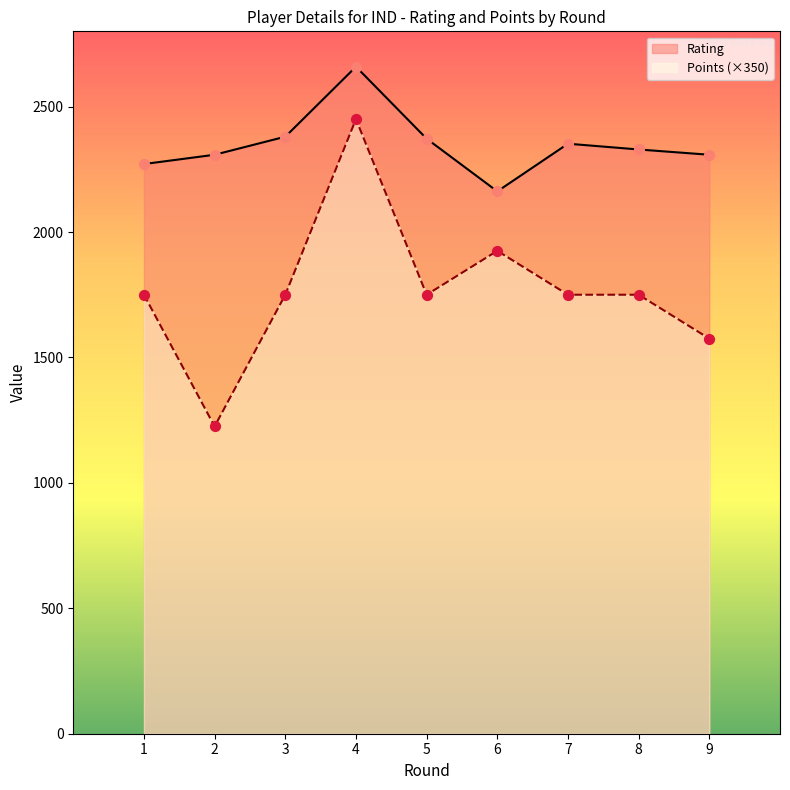

Which series reaches the minimum Y coordinate?

Points